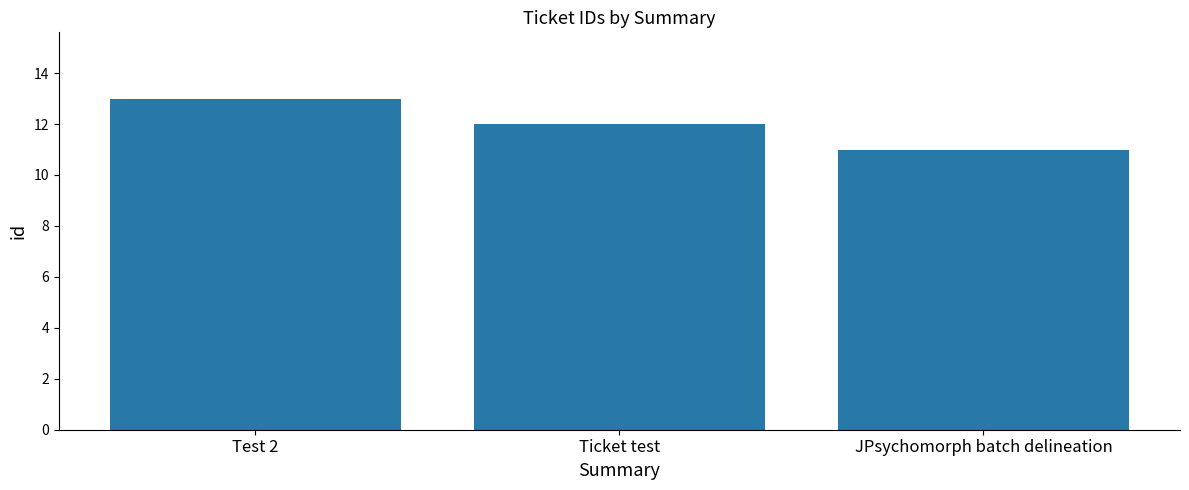

What is the ratio of the value at Ticket test to the value at JPsychomorph batch delineation?

1.1